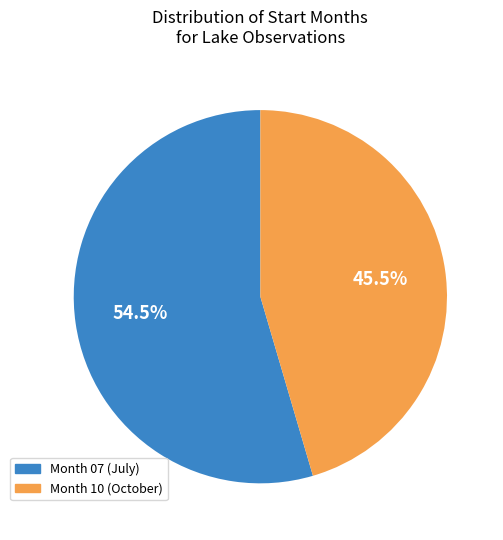

Is there a majority slice in this chart?

Yes